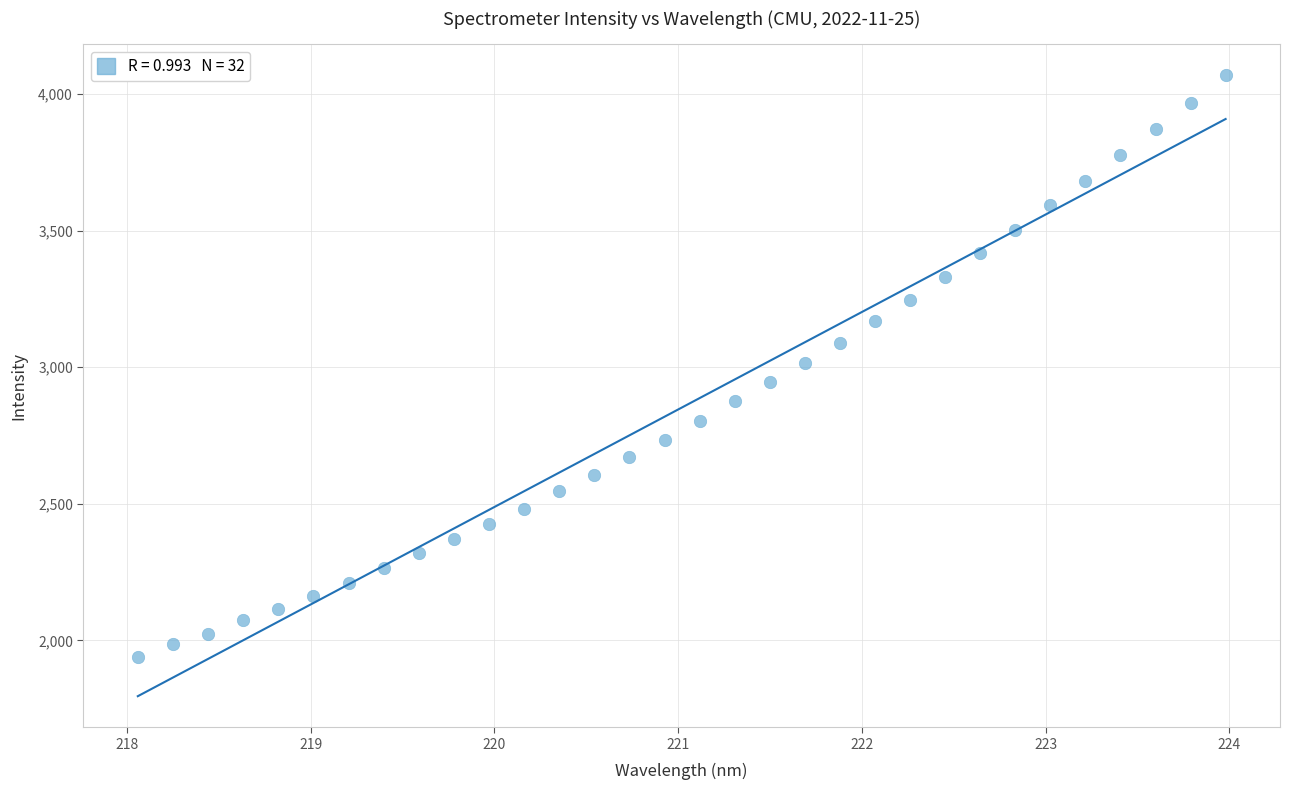

What is the range of Y values (max minus min)?

2128.4